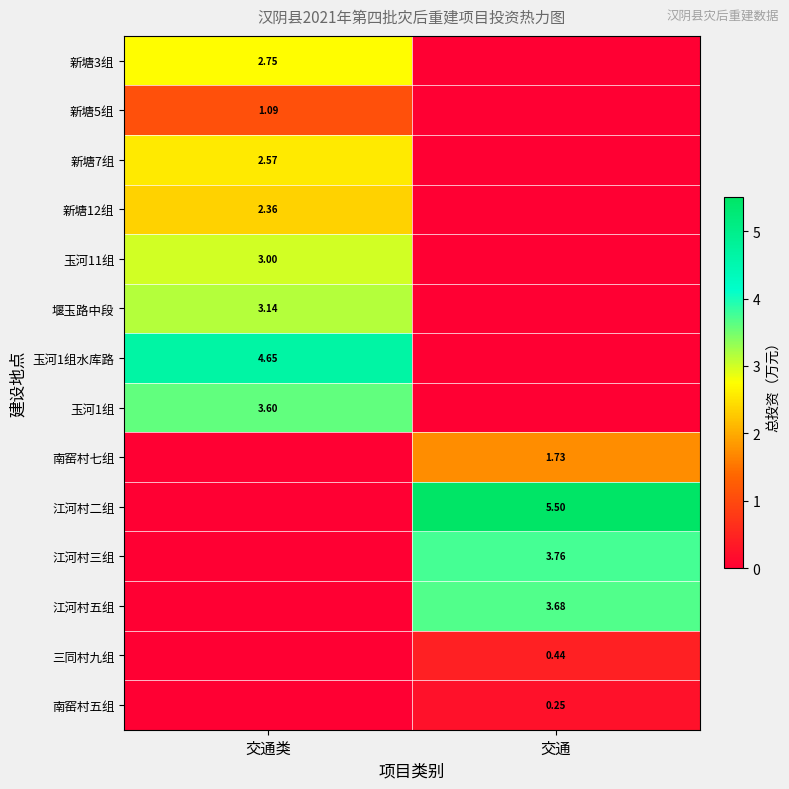

At how many categories does at least one series exceed 5?

1